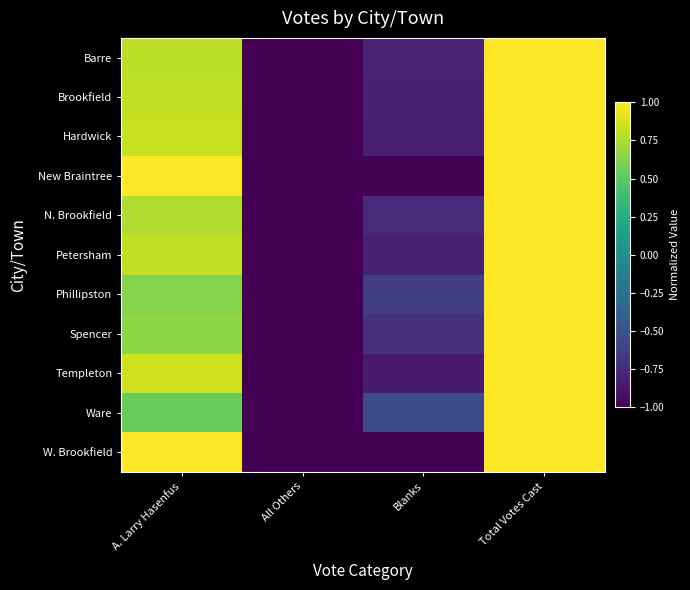

What is the spread (max minus min) of values at A. Larry Hasenfus?

0.5